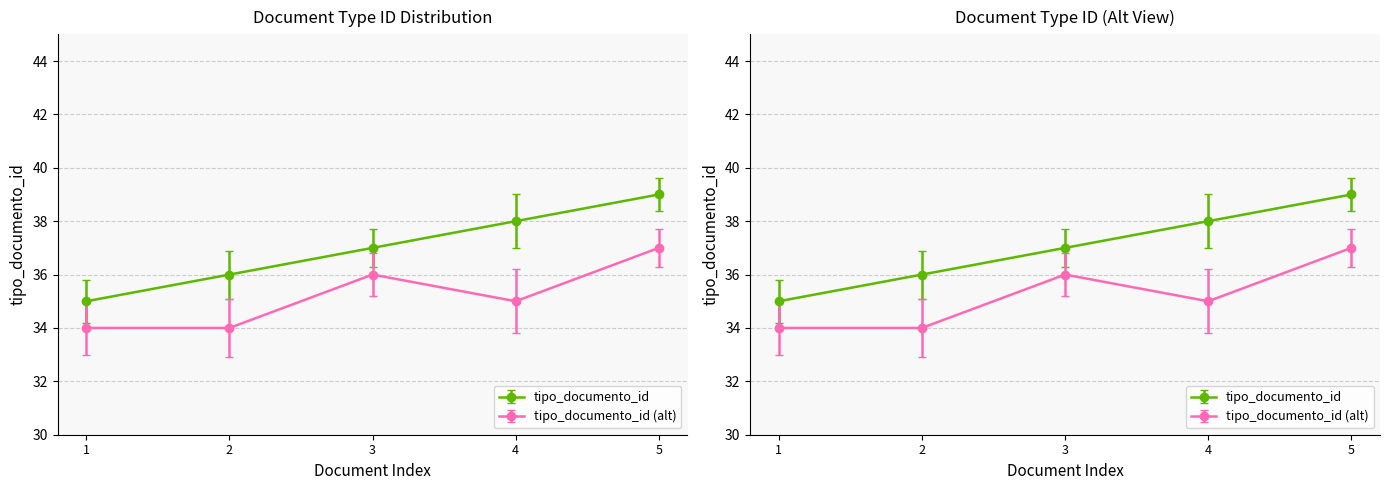

How many values are below 37?

2